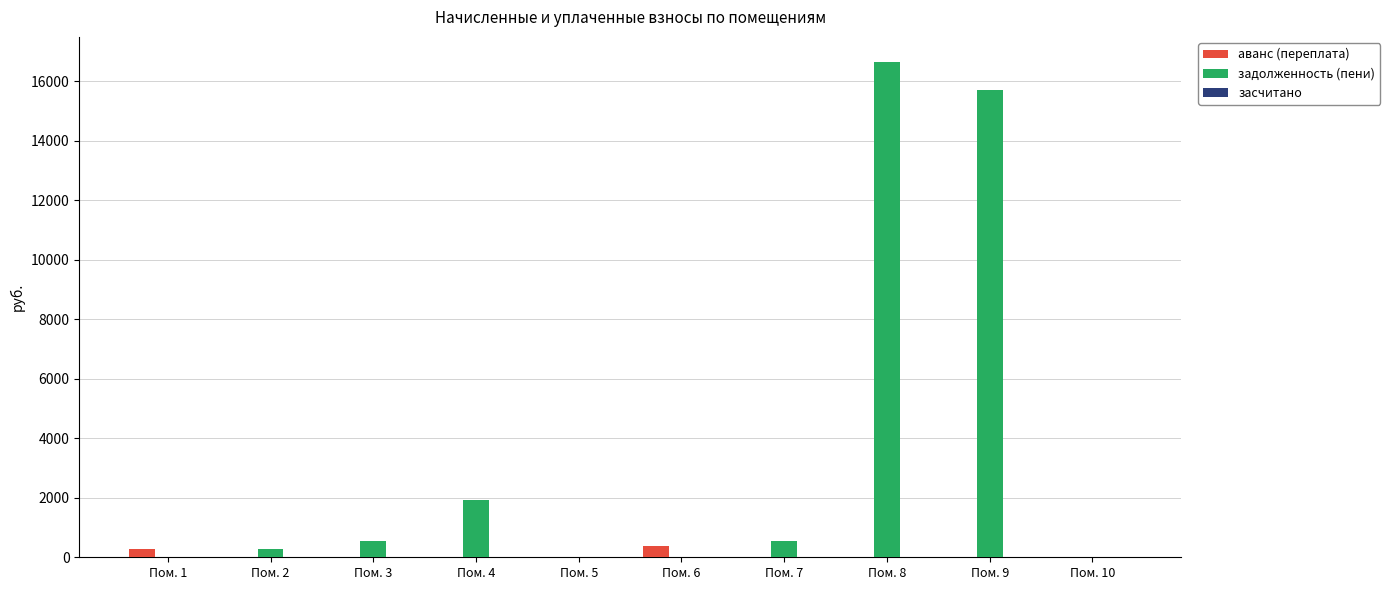

What is the greatest value displayed?

16664.5